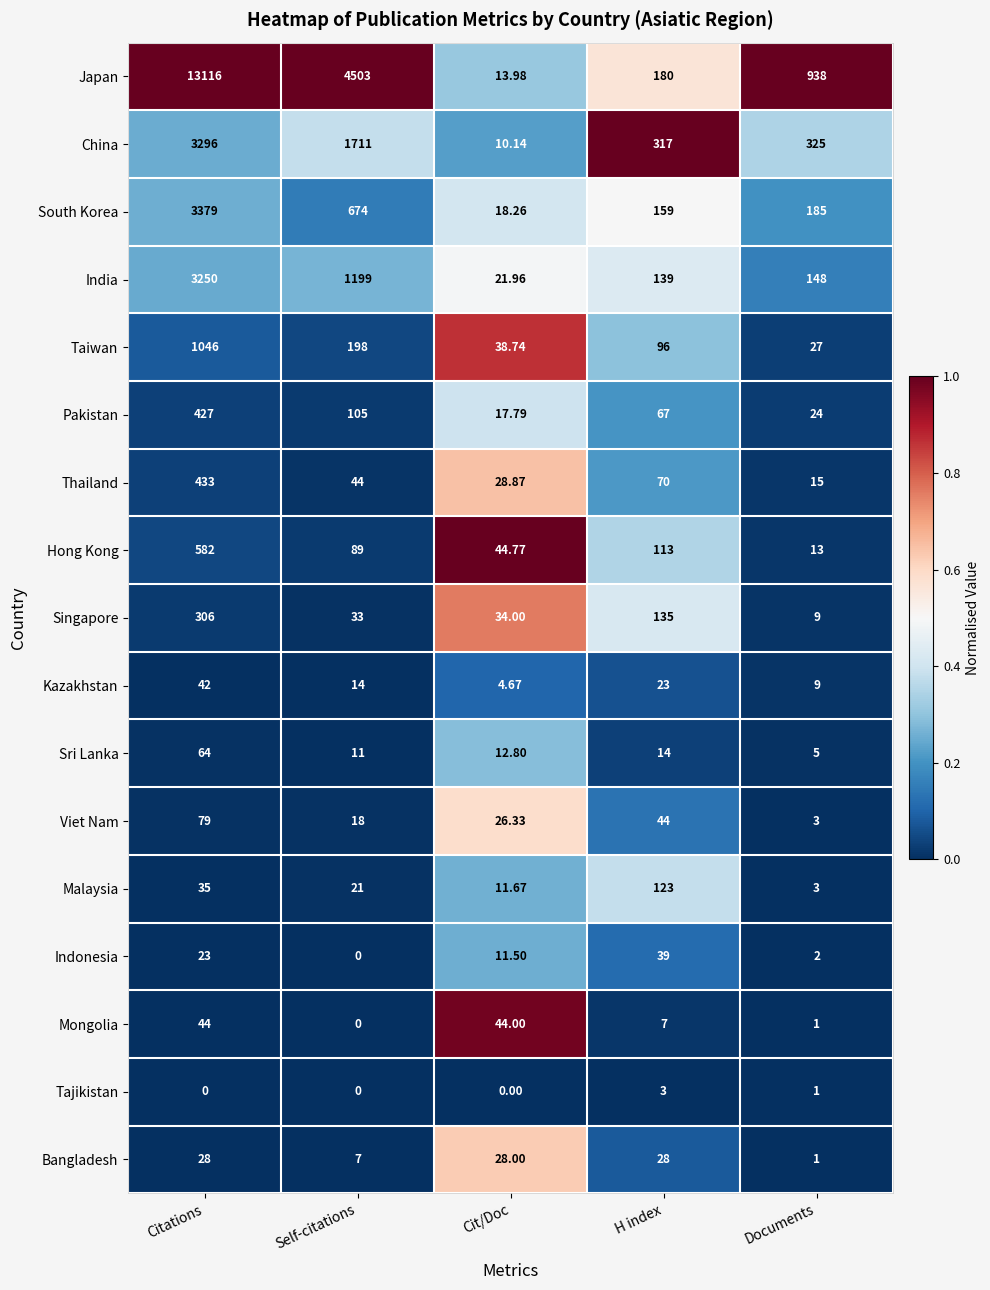

Which series has the widest spread of values?

Japan